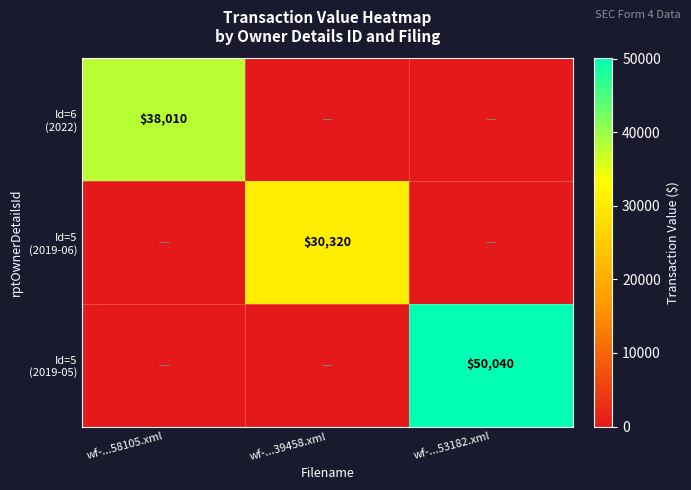

What is the difference between the Id=5 (2019-06) values at wf-...58105.xml and wf-...39458.xml?

30320